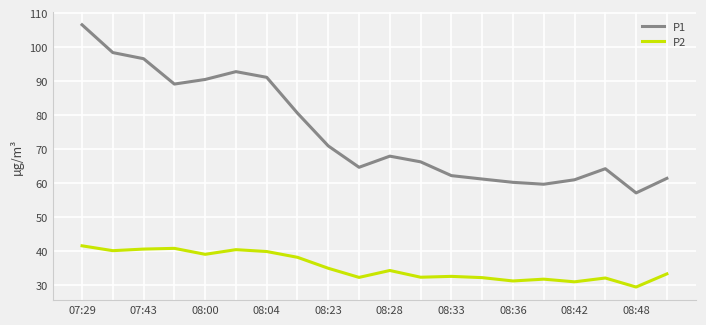

List the series in order of their overall mean, lowest first.

P2, P1